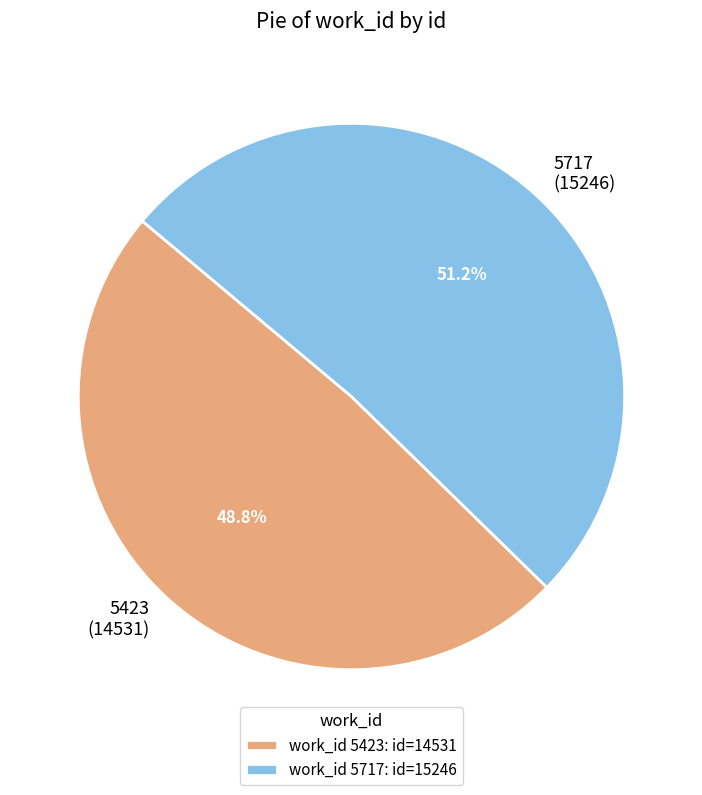

Does 5423 represent more than half of the total?

No